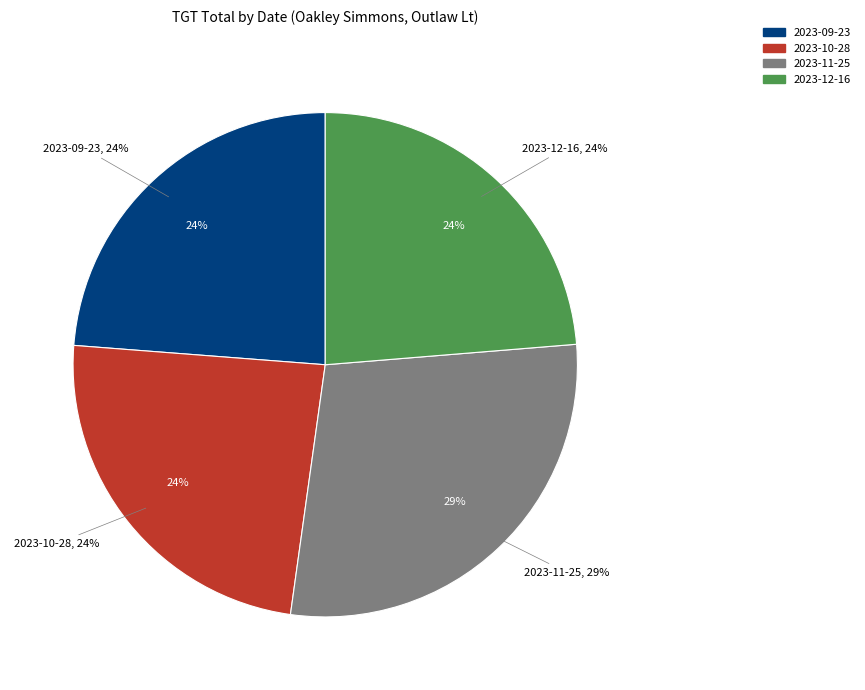

To the nearest percent, what percentage of the pie is 2023-11-25?

29%